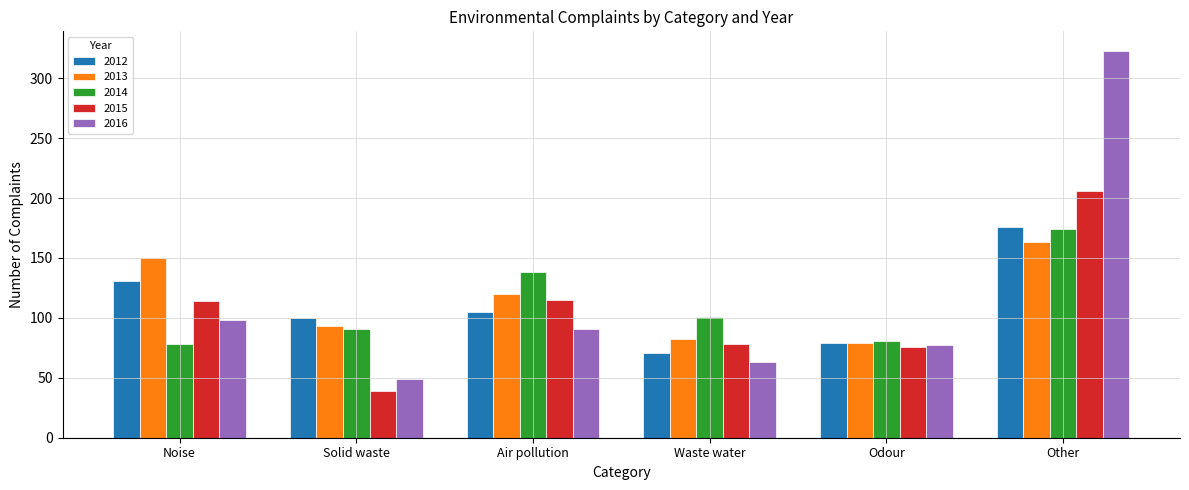

What is the difference between the maximum and second lowest values in the 2012 series?

97